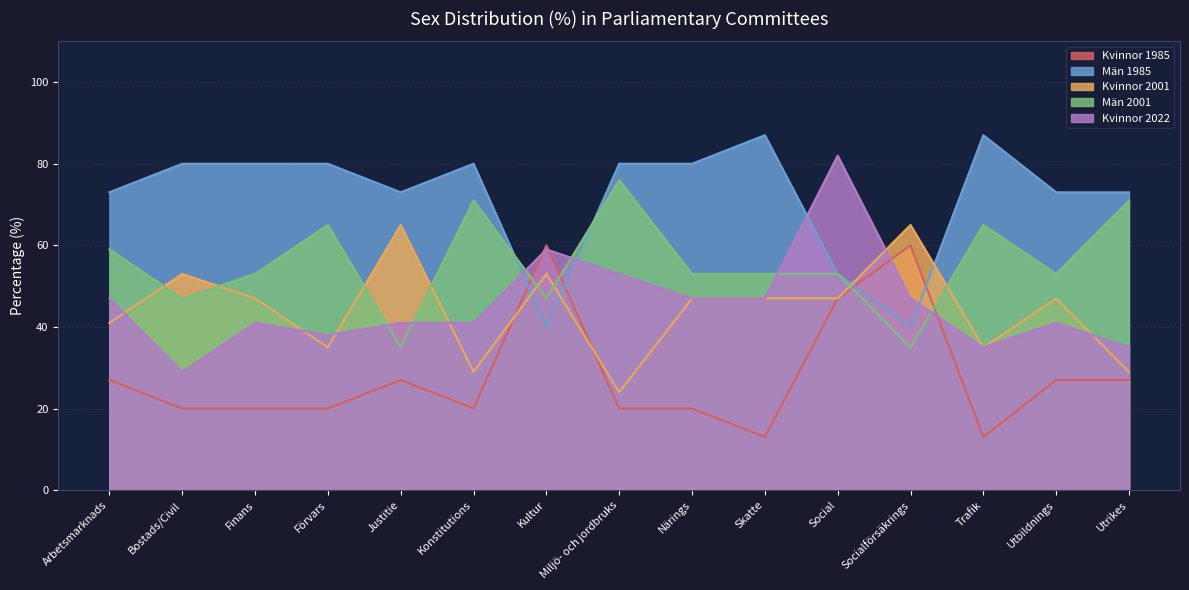

How many times do Kvinnor 2022 and Kvinnor 2001 cross each other?

6